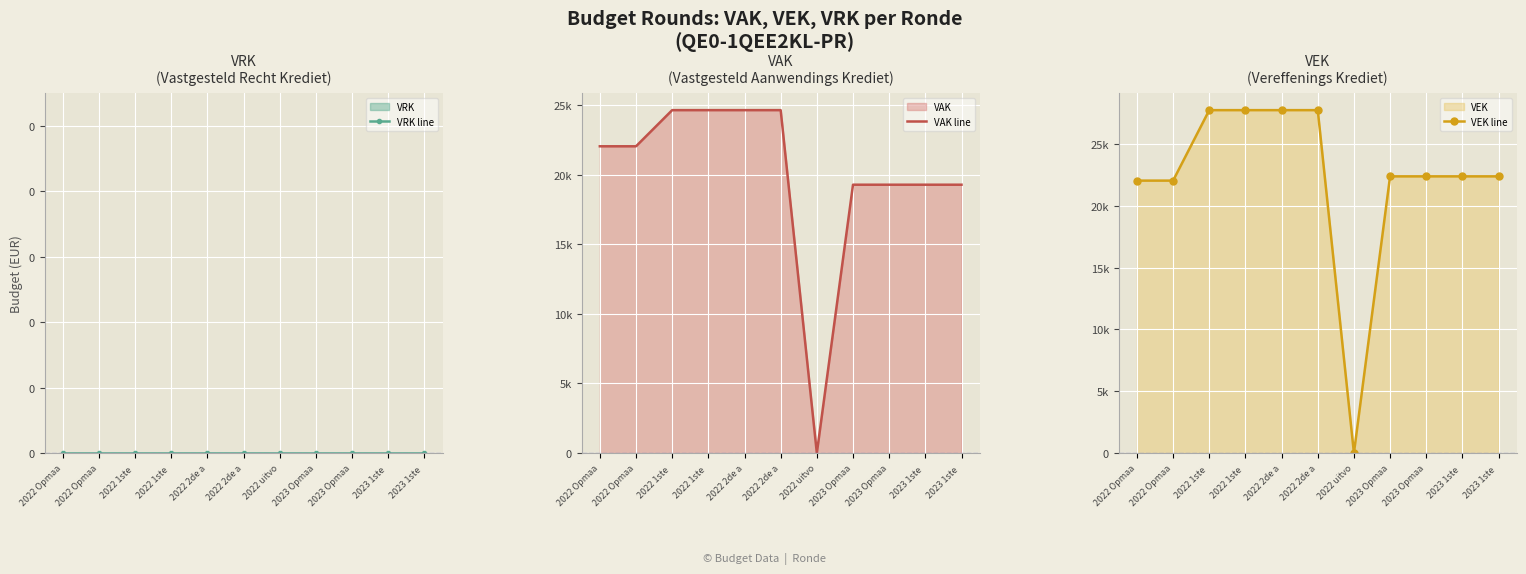

The value of VAK line at 2022 2de a is 24637. True or false?

True